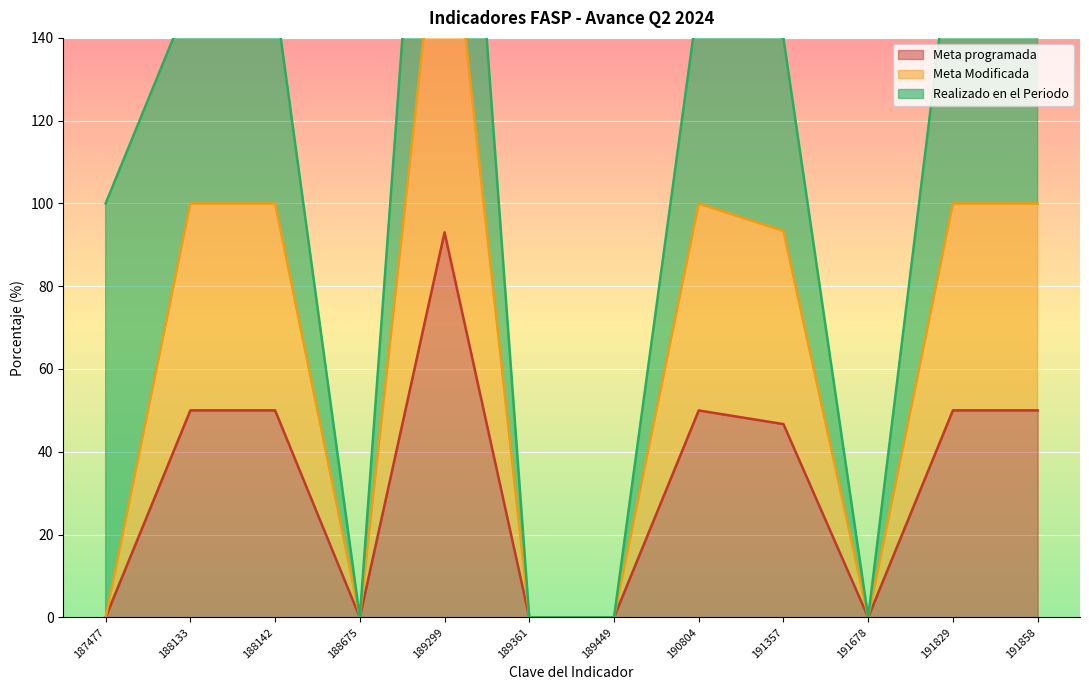

At which label is Meta programada closest to 46?

191357